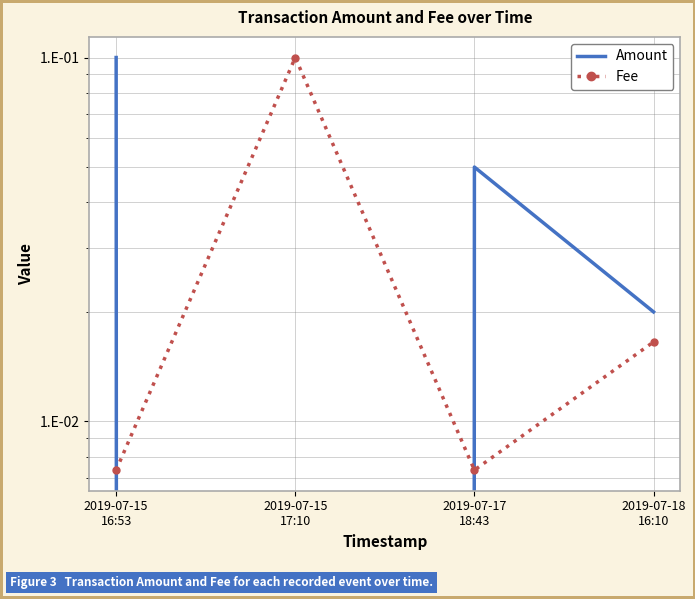

Where is Amount nearest to the value 0?

2019-07-15
17:10